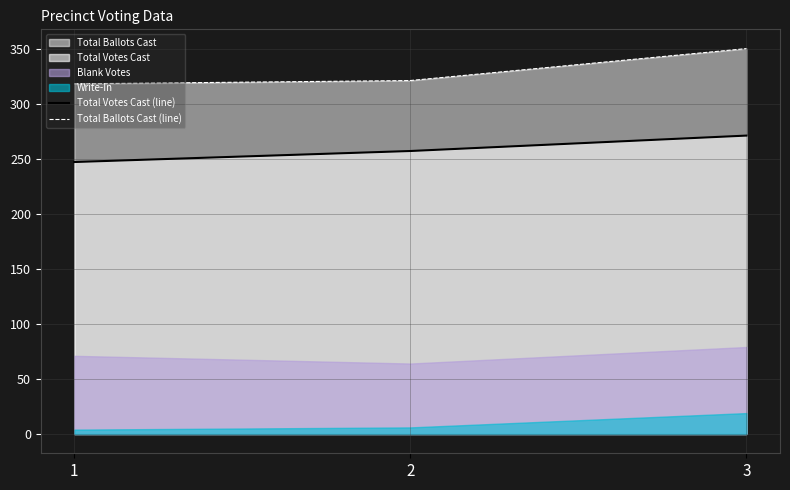

What is the difference between the second highest and minimum values in the Total Ballots Cast (line) series?

3